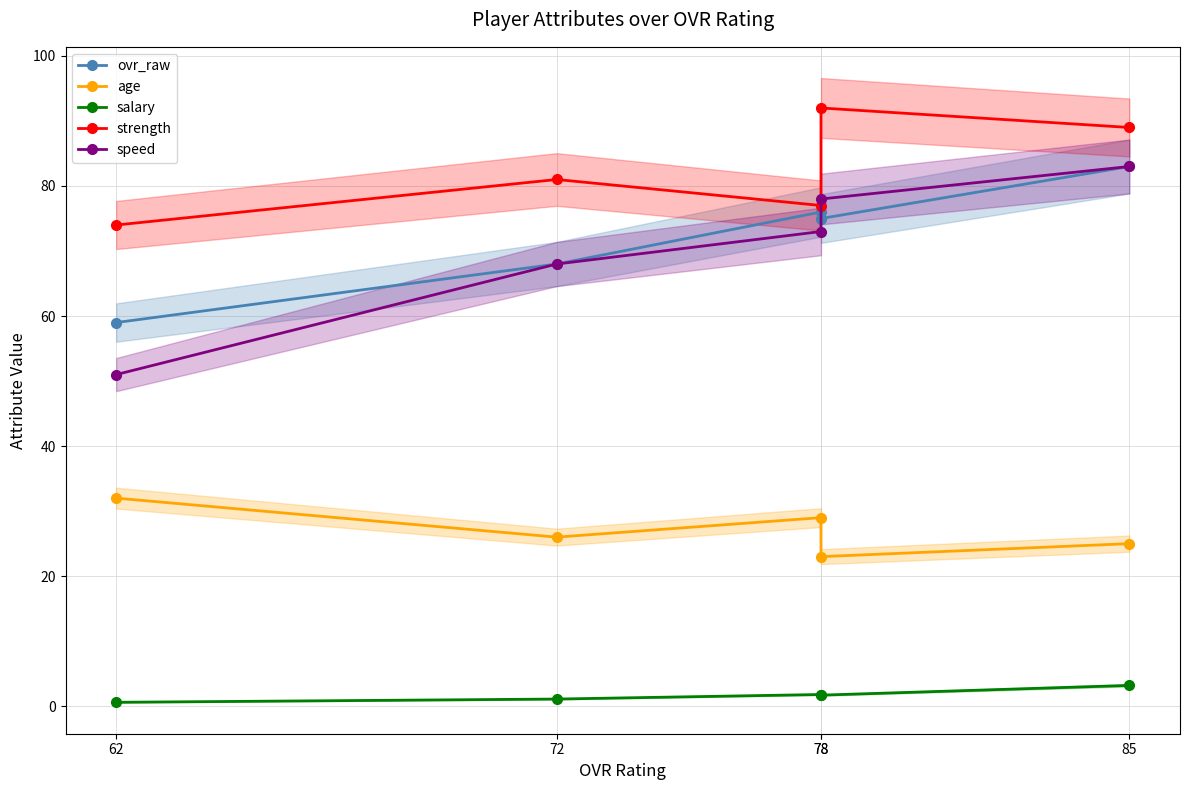

Where is speed nearest to the value 67?

72